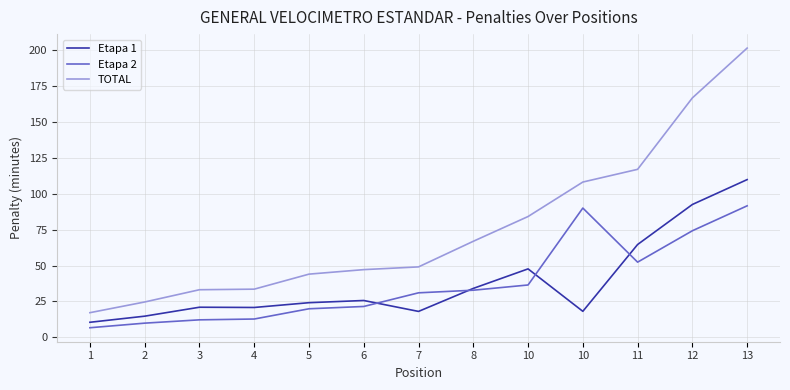

Does the chart have visible grid lines?

Yes